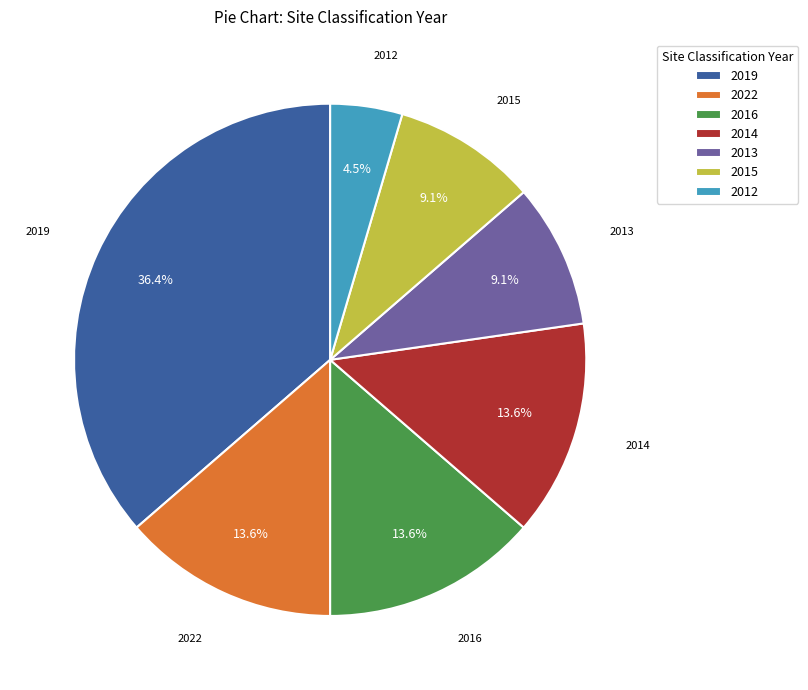

Do 2022 and 2014 together represent more than half of the pie?

No